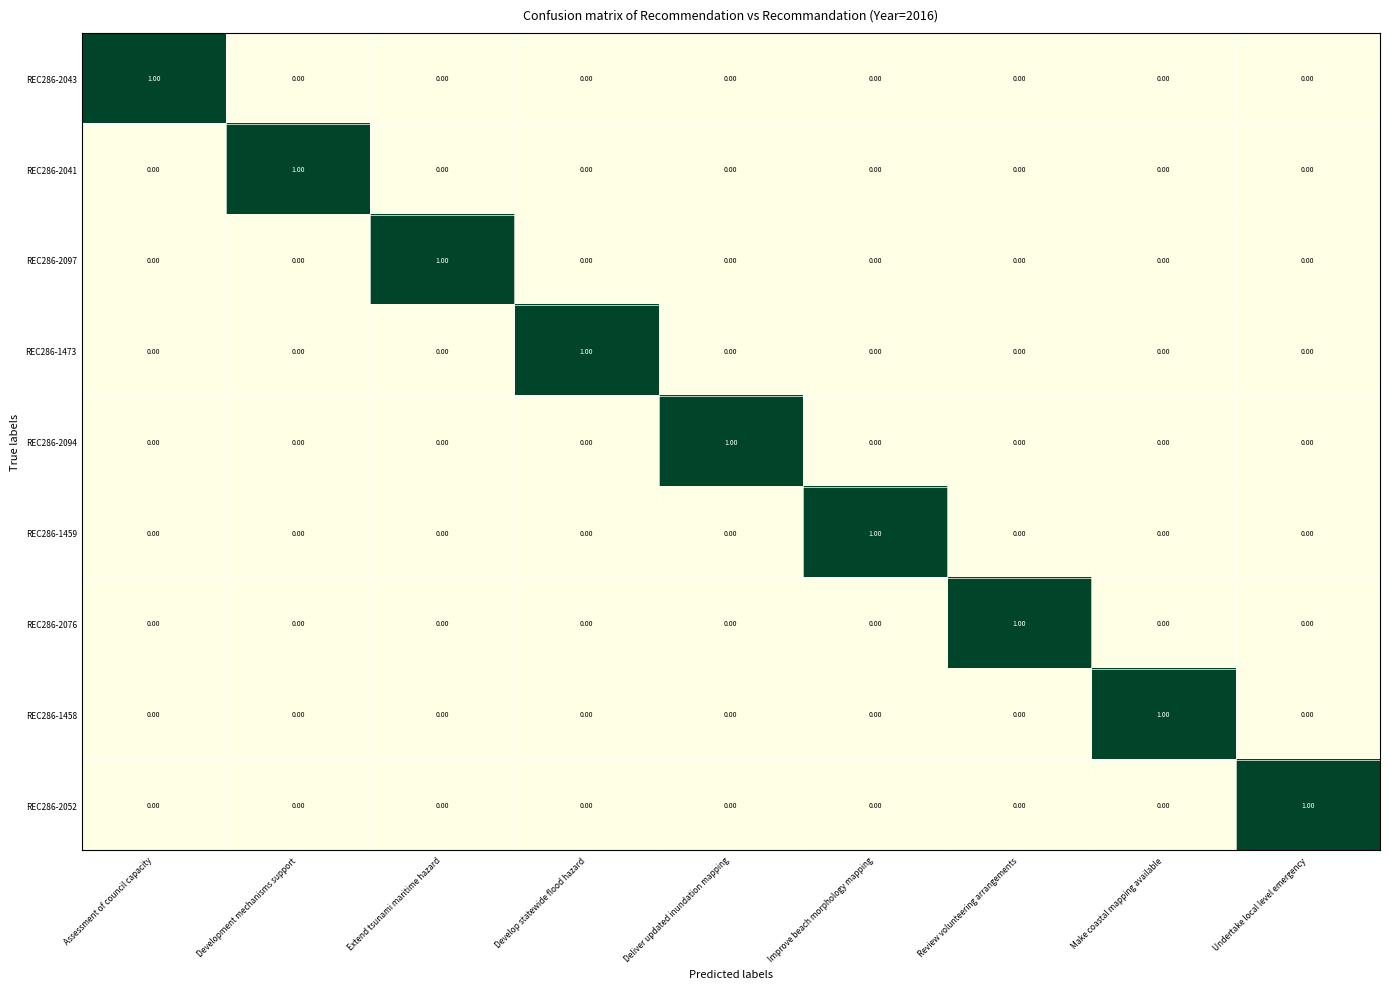

Which category has the highest value in the REC286-1459 series?

Improve beach morphology mapping